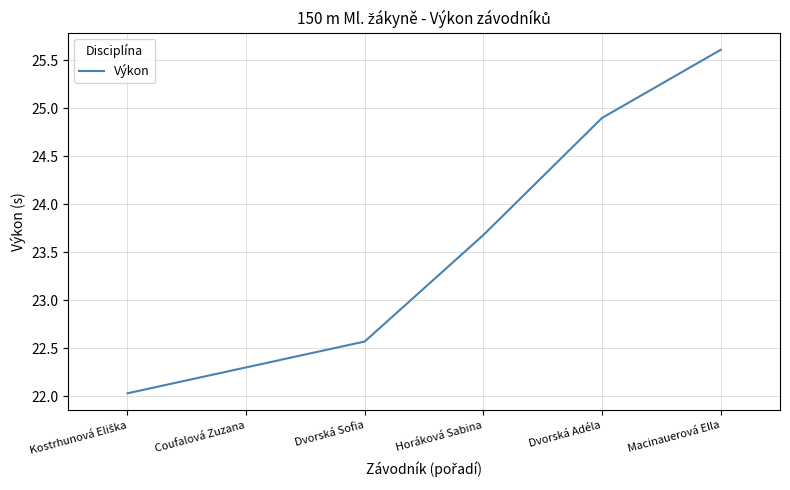

What position from the left is Horáková Sabina?

4